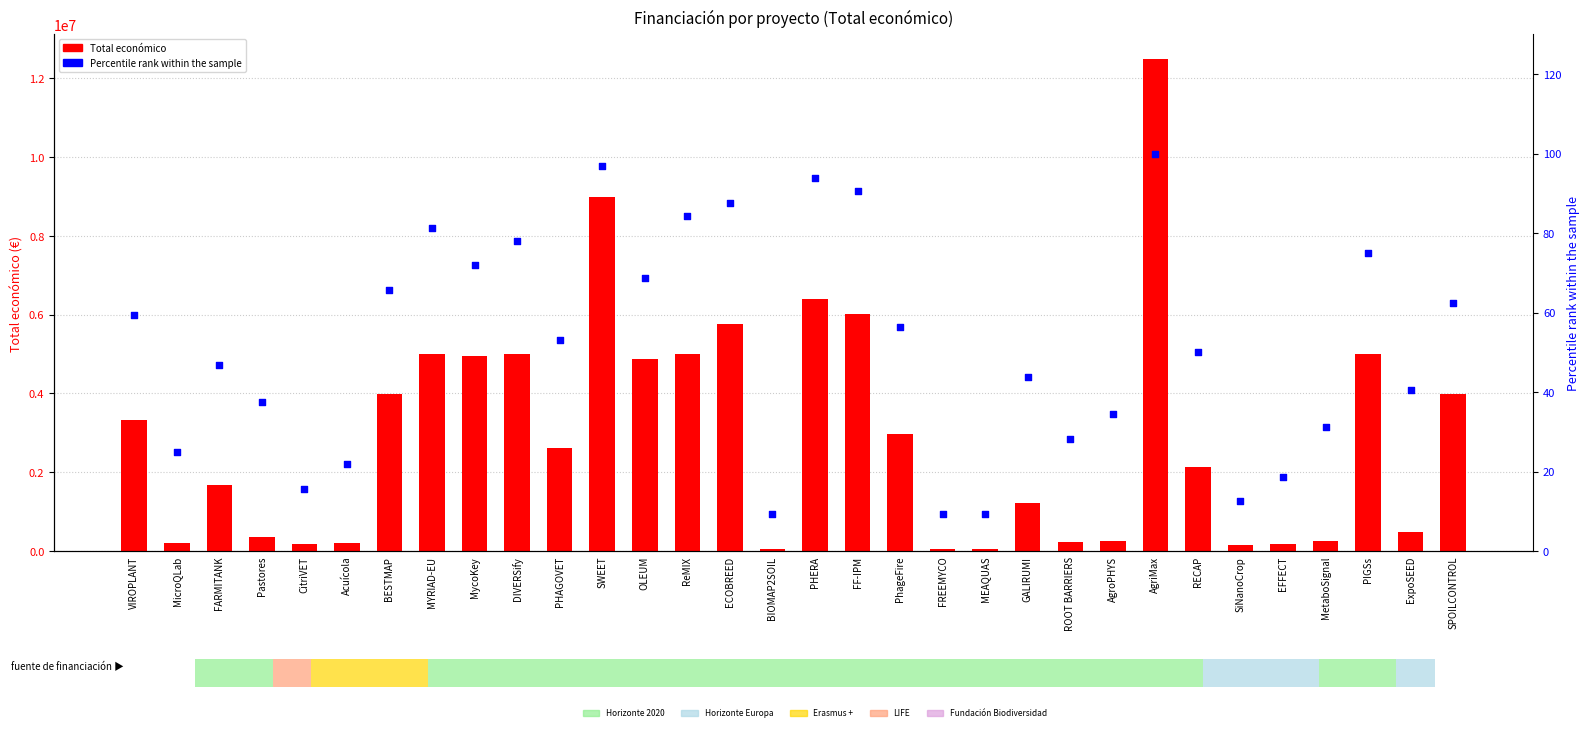

Which series has the largest total across all categories?

Total económico